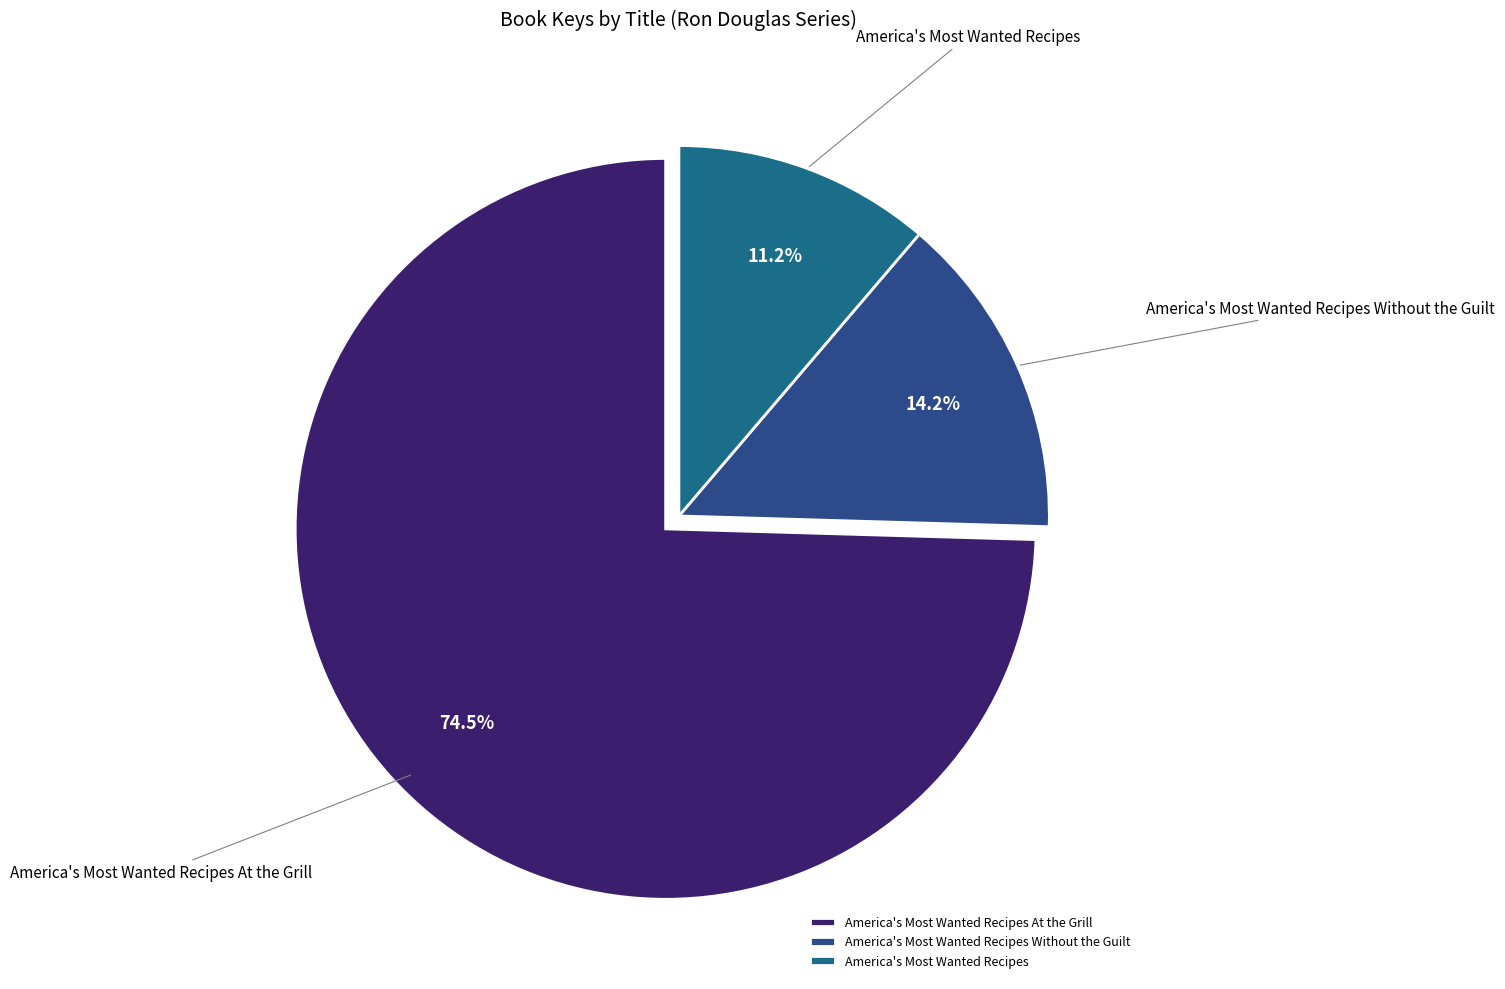

Combined, do America's Most Wanted Recipes Without the Guilt and America's Most Wanted Recipes account for over 50%?

No